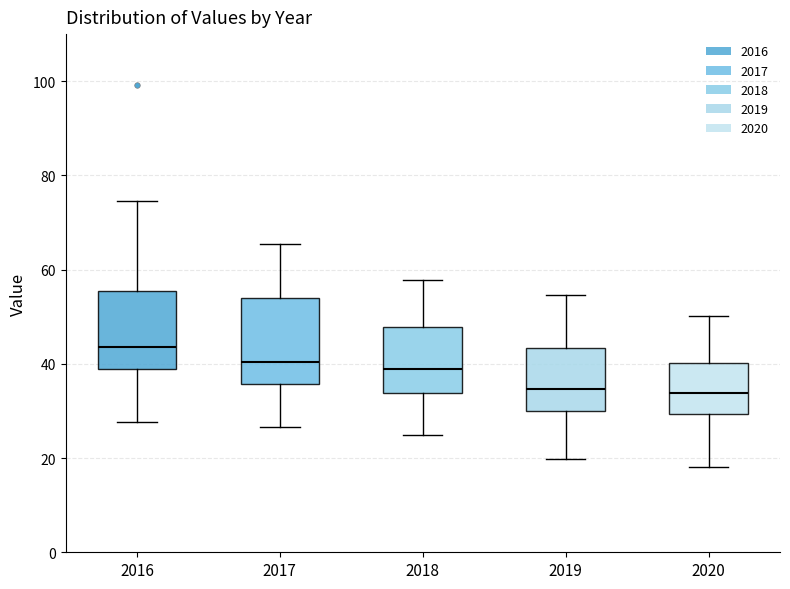

Reading left to right, read every box against the y-axis: the position of its median line, the range the box covers, and the ends of its whiskers. The values are not printed on the chart, so give them approximately, as read against the axis.

2016: median 44, box 38 to 56, whiskers 28 to 74
2017: median 40, box 36 to 54, whiskers 26 to 66
2018: median 38, box 34 to 48, whiskers 24 to 58
2019: median 34, box 30 to 44, whiskers 20 to 54
2020: median 34, box 30 to 40, whiskers 18 to 50